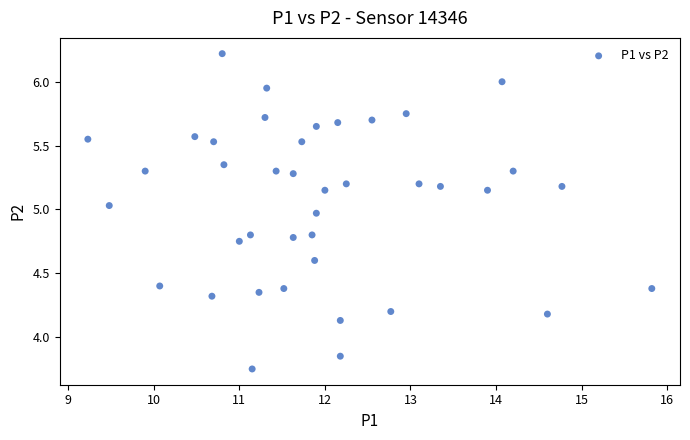

What is the range of X values (max minus min)?

6.6